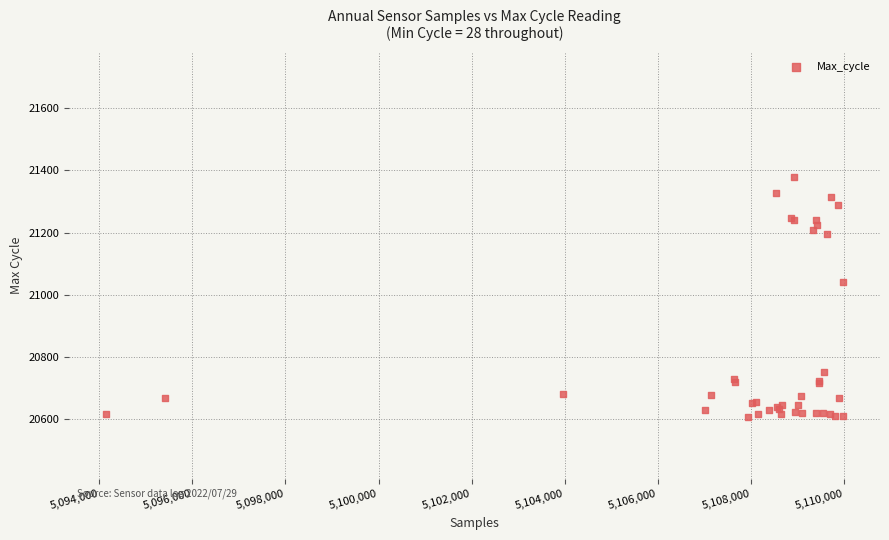

What Y value in the scatter plot is closest to 20994?

21042